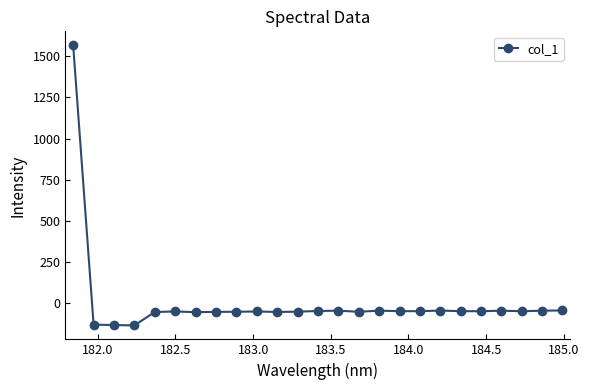

How many lines are shown in the chart?

1